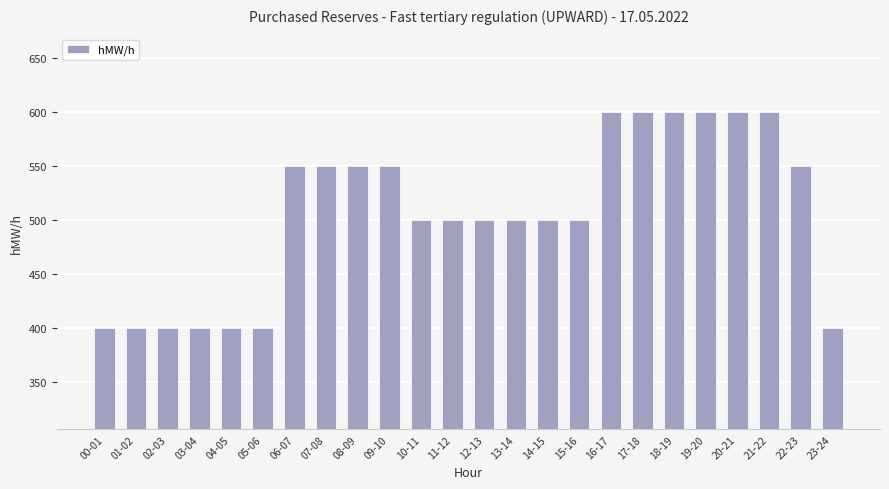

How many bars are there in total?

24